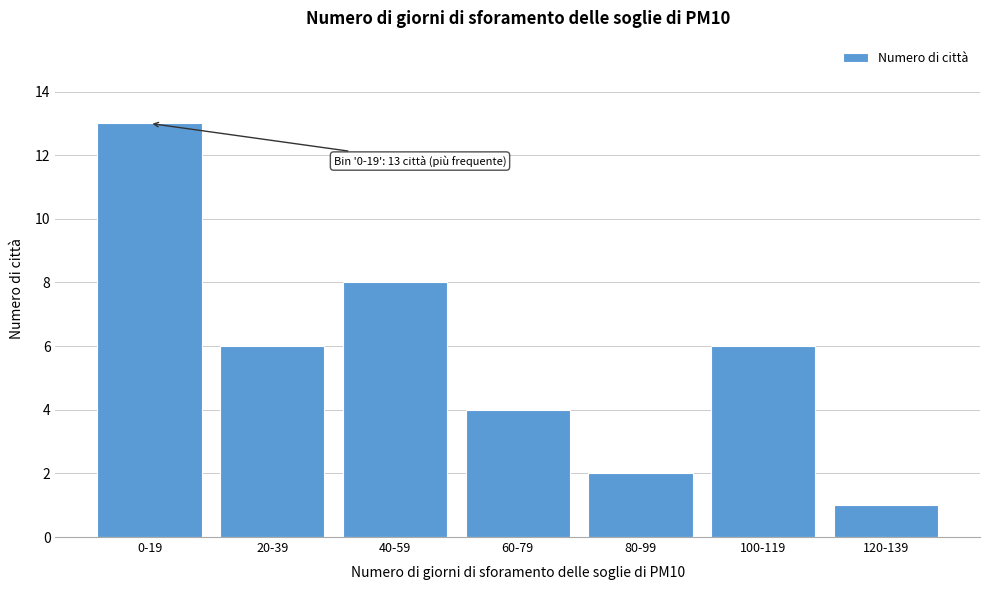

Reading left to right, list all the values displayed in this chart.

13	6	8	4	2	6	1